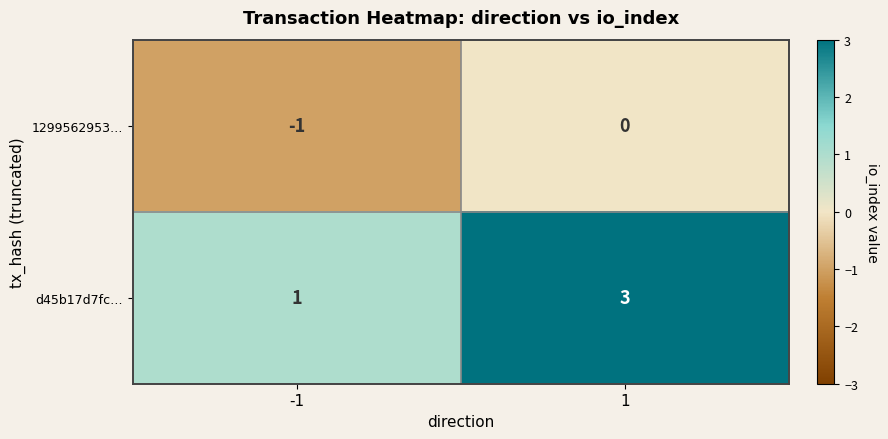

Between -1 and 1, which series saw the biggest shift?

d45b17d7fc…